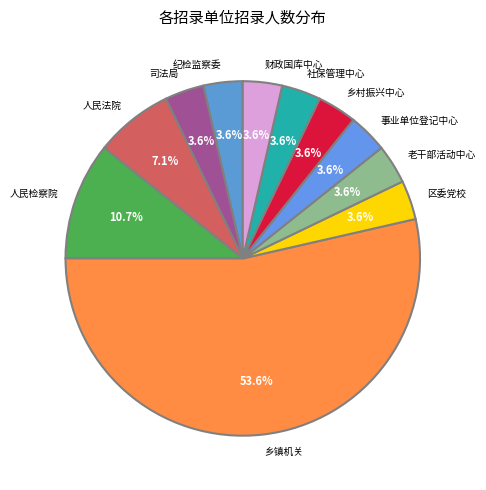

Approximately how many times larger is the value at 人民法院 compared to 老干部活动中心?

2.0